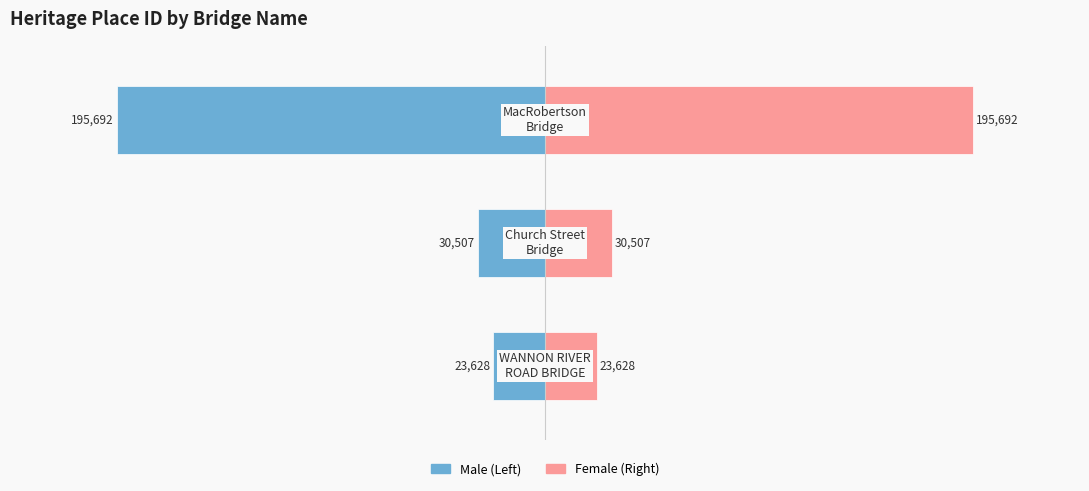

Reading left to right, extract all data points from this chart.

Male: −300=-23.6	−200=-30.5	−100=-195.7
Female: −300=23.6	−200=30.5	−100=195.7